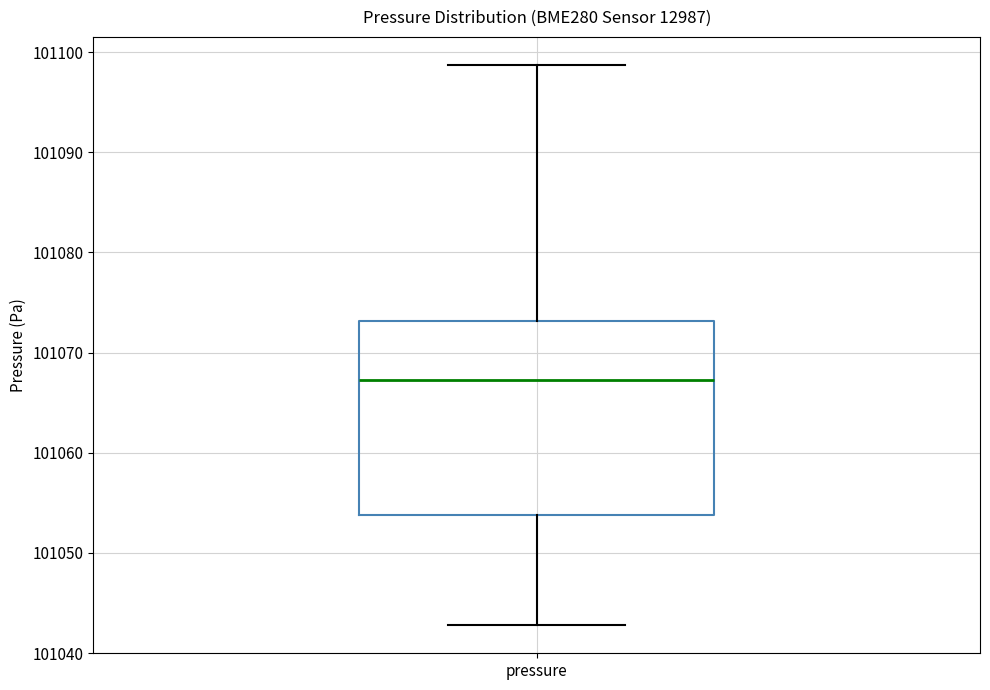

Where does the lower whisker of the box for pressure end on the y-axis? The values are not printed on the chart, so give them approximately, as read against the axis.

101043